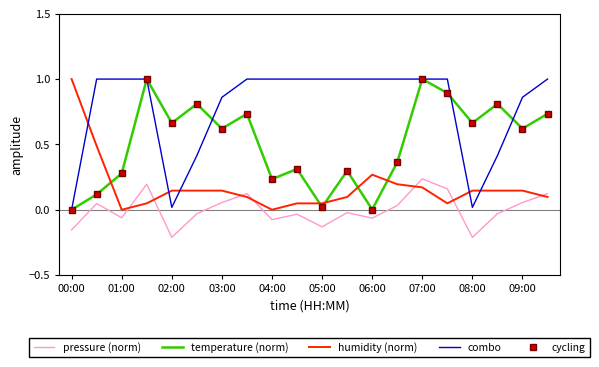

True or false: pressure (norm) has more than 2 points higher than both neighbors.

True